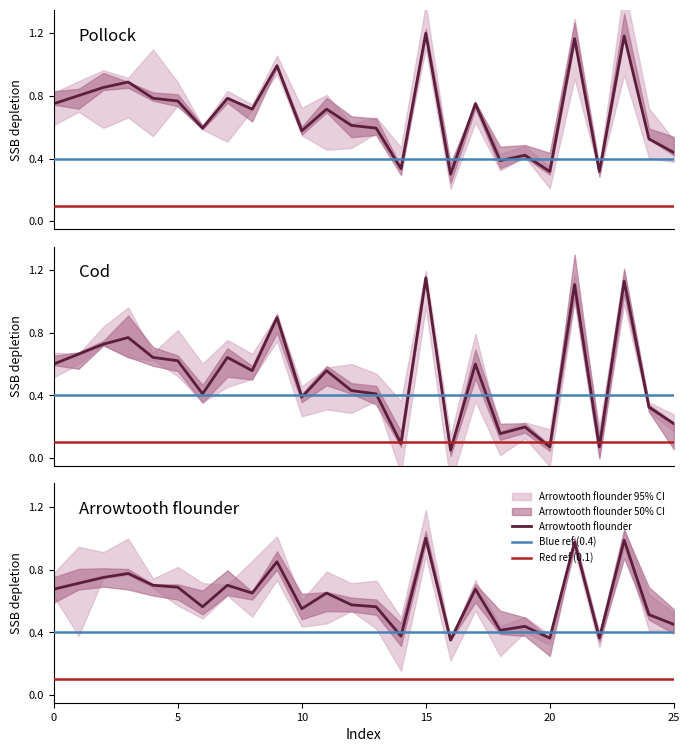

Is this an area chart (filled region under the line)?

No